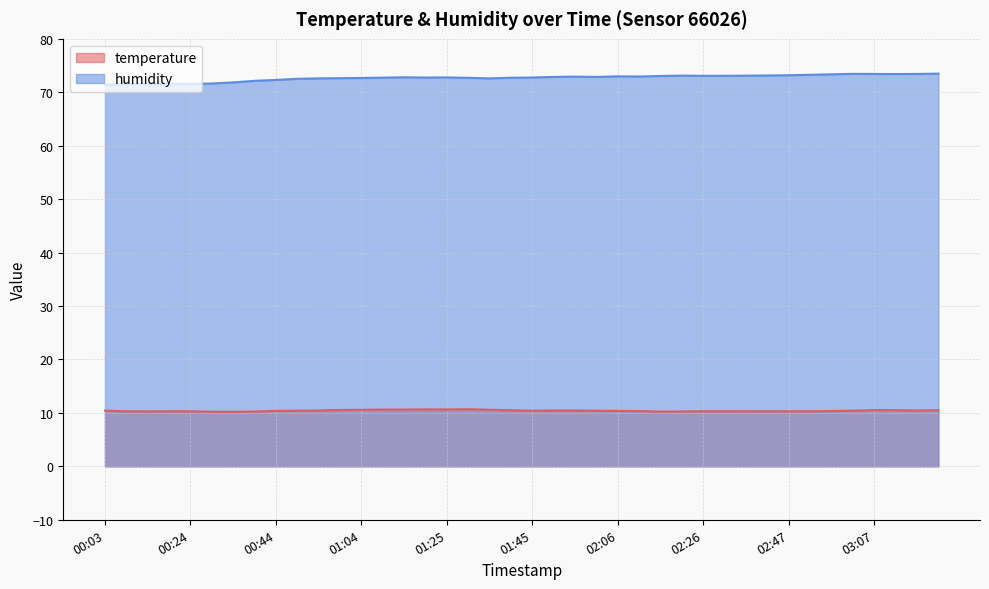

Which series has the largest range (max minus min)?

humidity